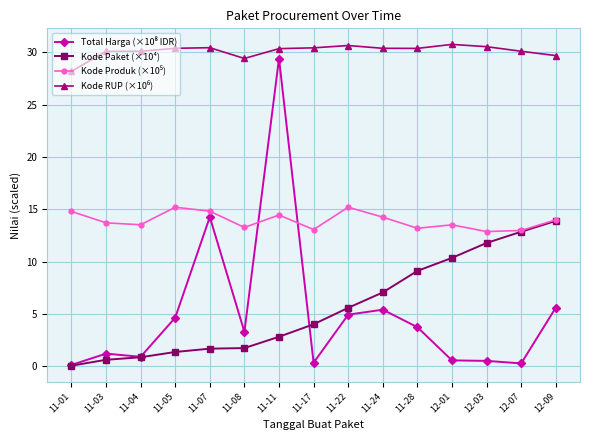

The Kode Paket (×10⁴) series shows 4.0 at 11-17. True or false?

True